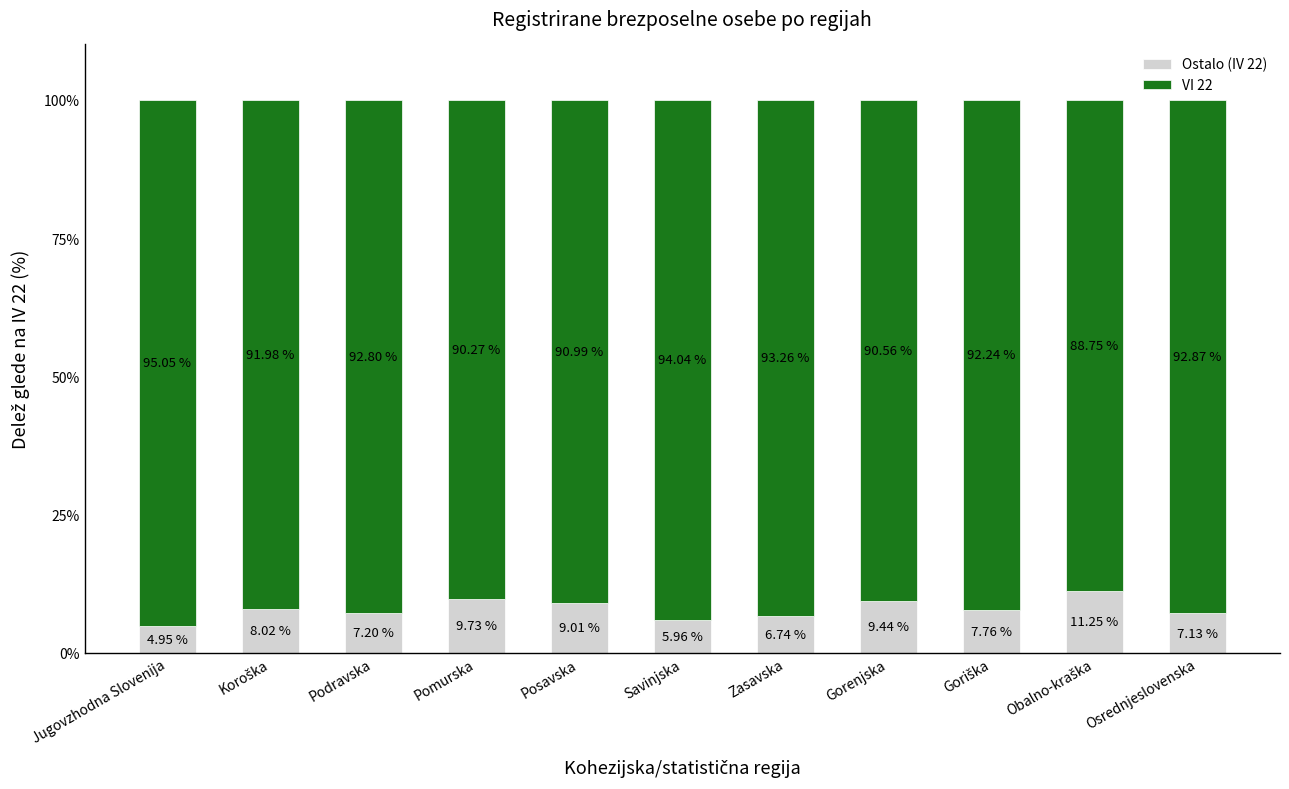

How many bars are there in total?

11